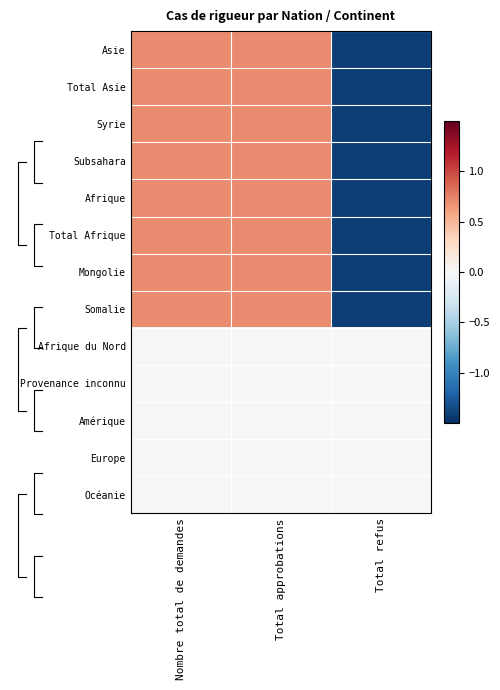

The Somalie series shows 0.5 at Total approbations. True or false?

False